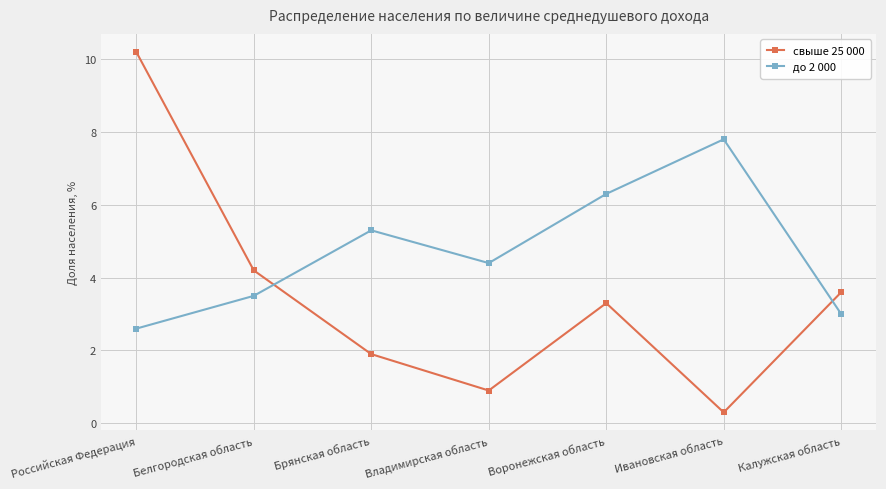

What is the sum of all свыше 25 000 values?

24.4